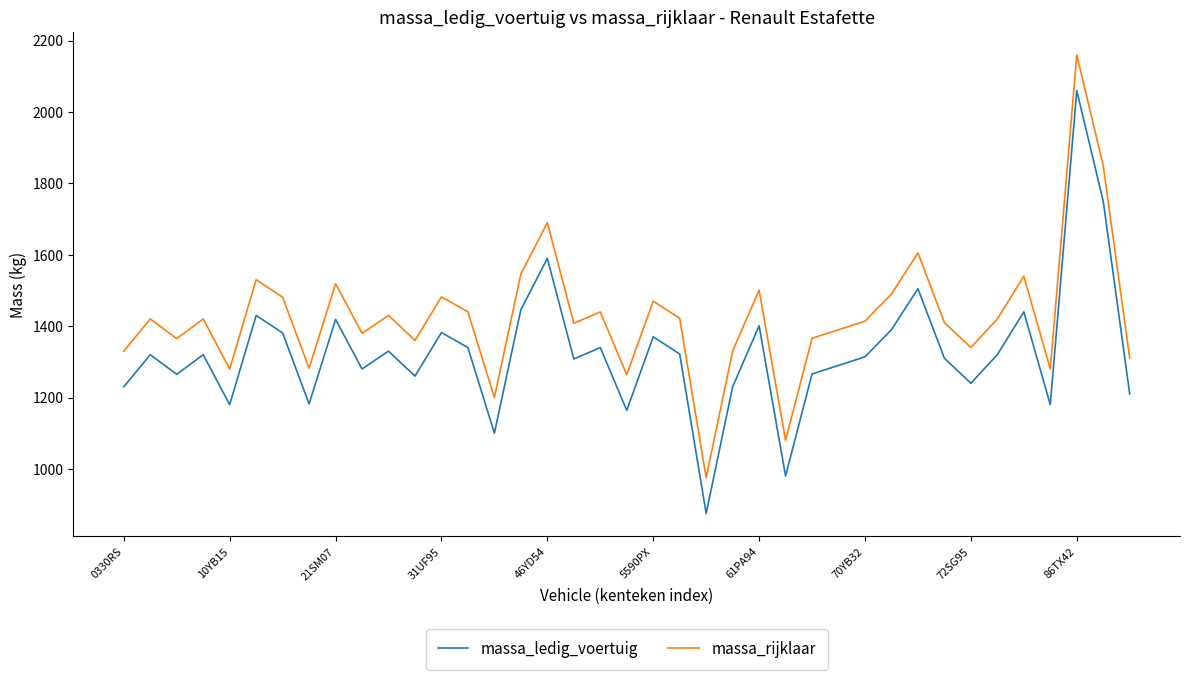

True or false: massa_ledig_voertuig and massa_rijklaar cross at least once.

False